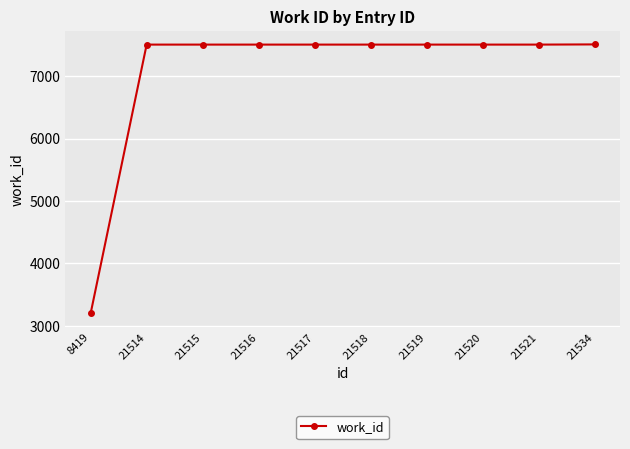

The chart shows a value of 5314 at 8419. True or false?

False